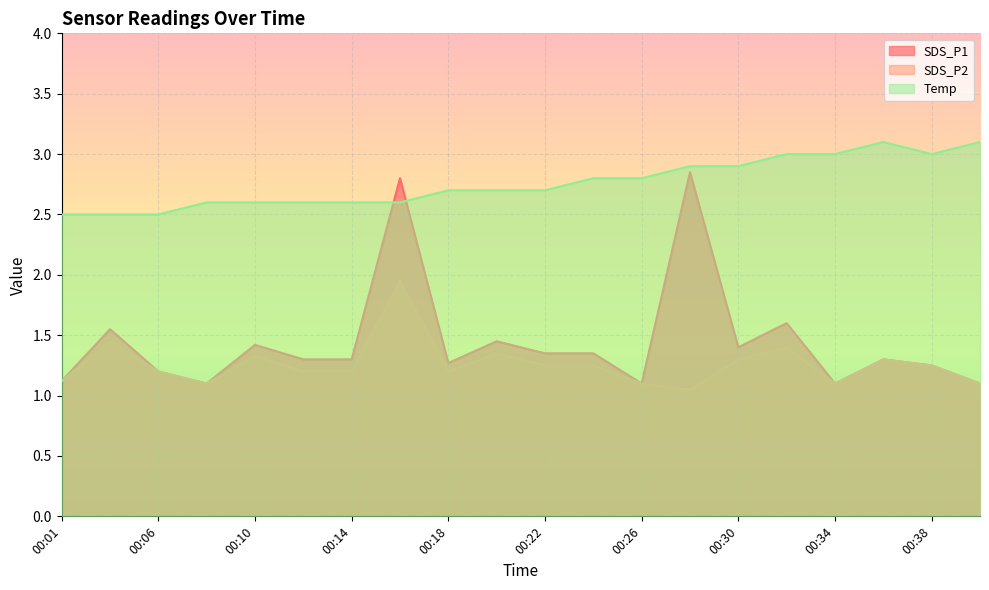

What is the sum of the Temp values at 00:14 and 00:38?

5.6